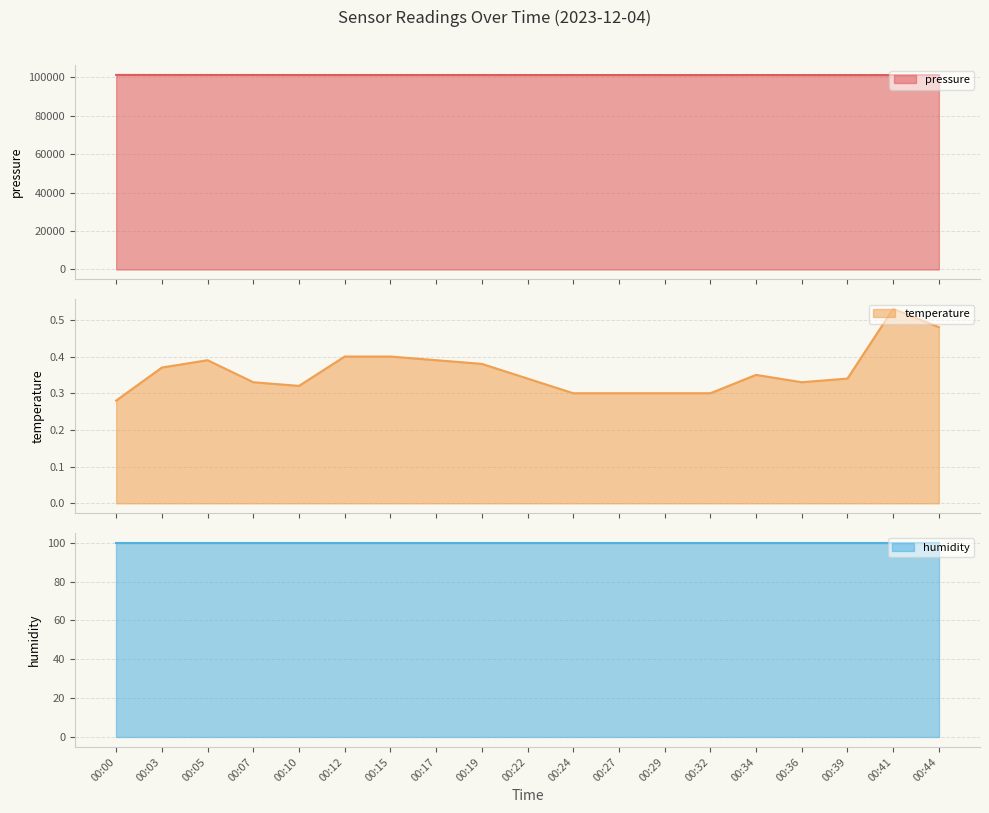

How many interior local valleys does the temperature series have?

2